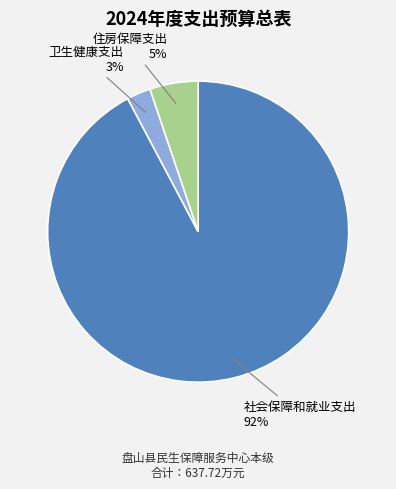

Is the sum of 住房保障支出 and 社会保障和就业支出 greater than half?

Yes